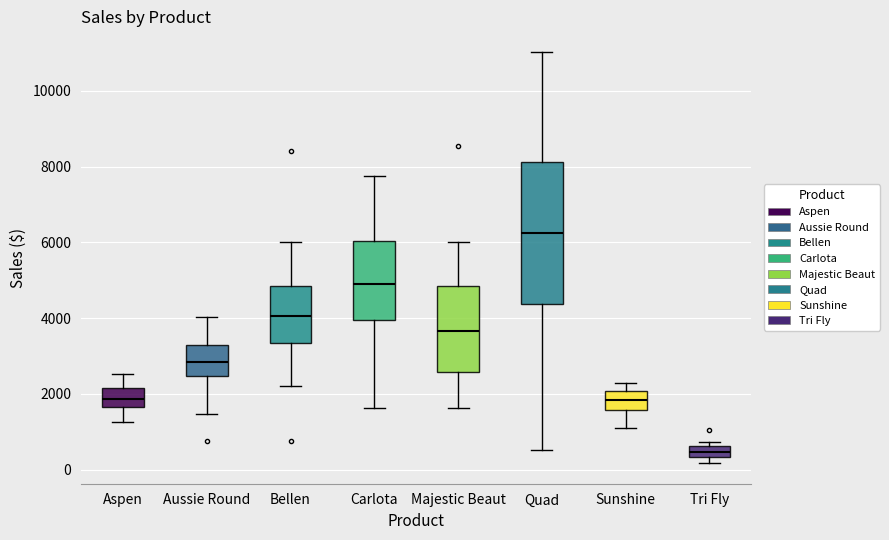

Which box's median line is the highest?

Quad